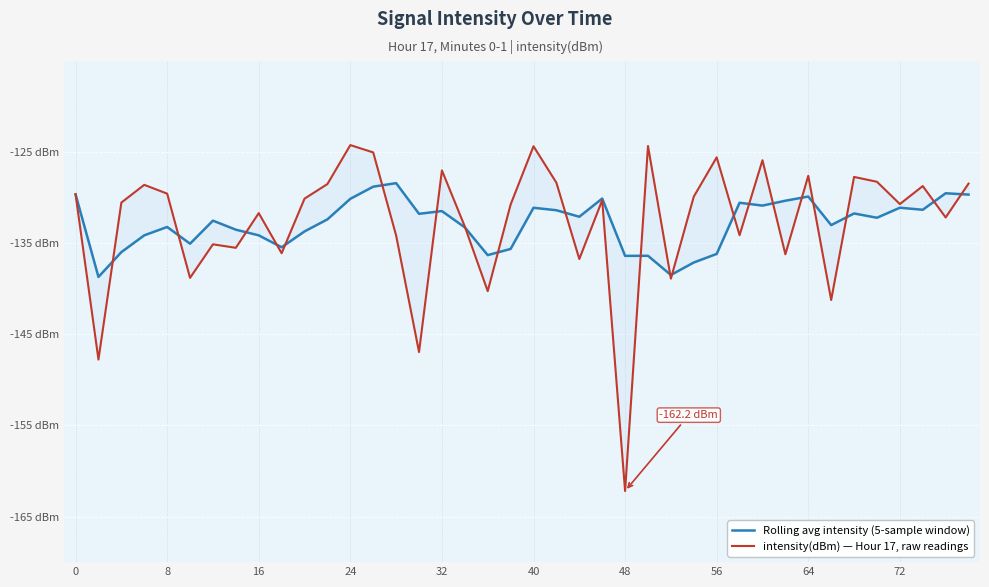

The value of intensity(dBm) — Hour 17, raw readings at 26 is -66.6. True or false?

False